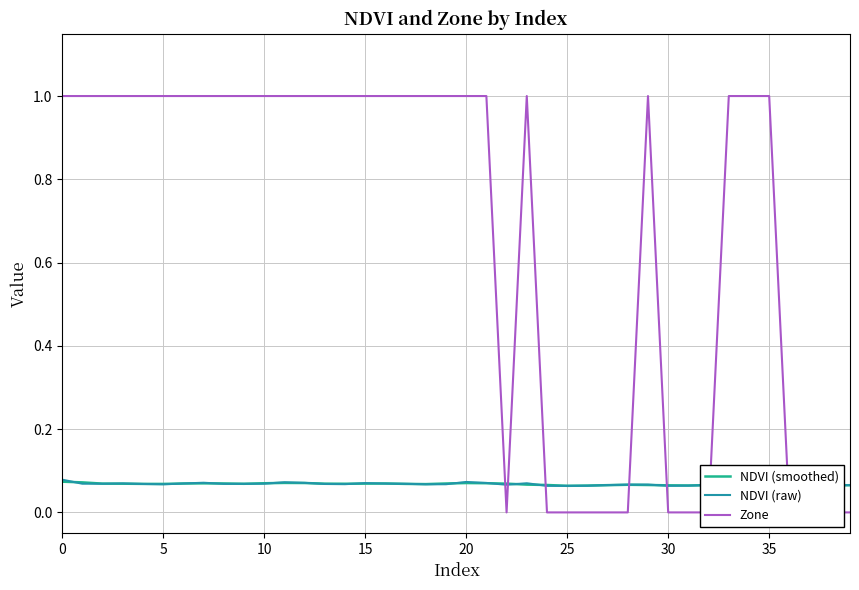

The Zone series shows 1.0 at 35. True or false?

True